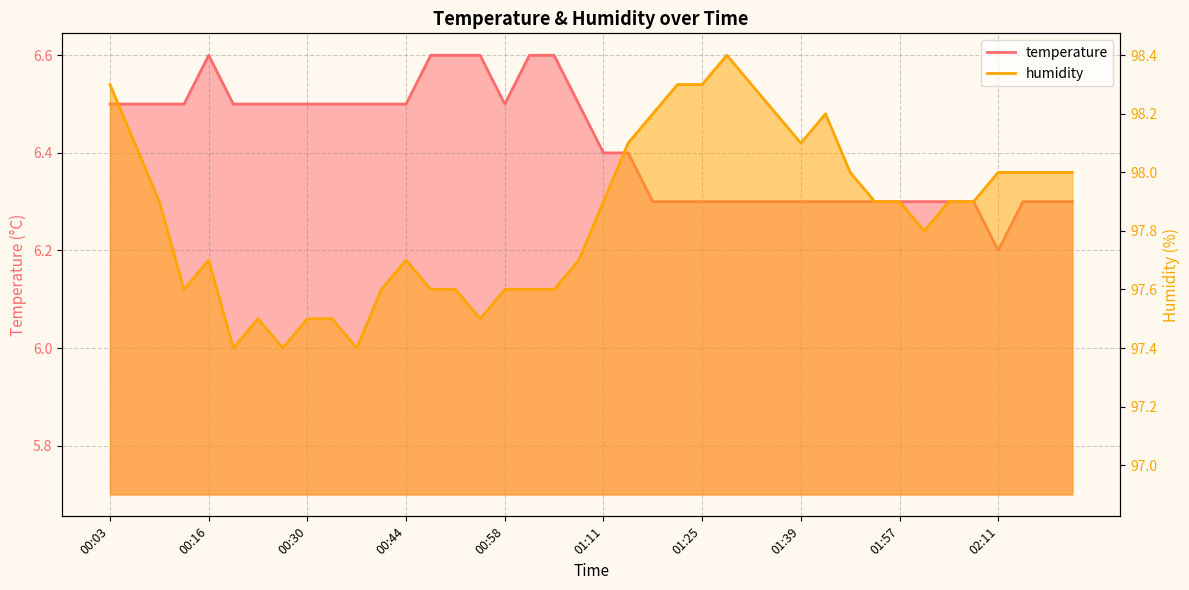

What position from the right is 00:37?

30